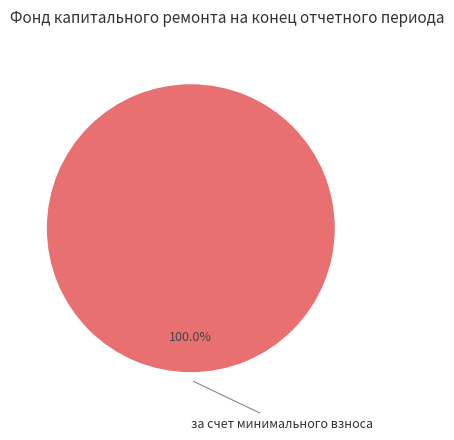

Rank the categories by value from lowest to highest.

за счет минимального взноса